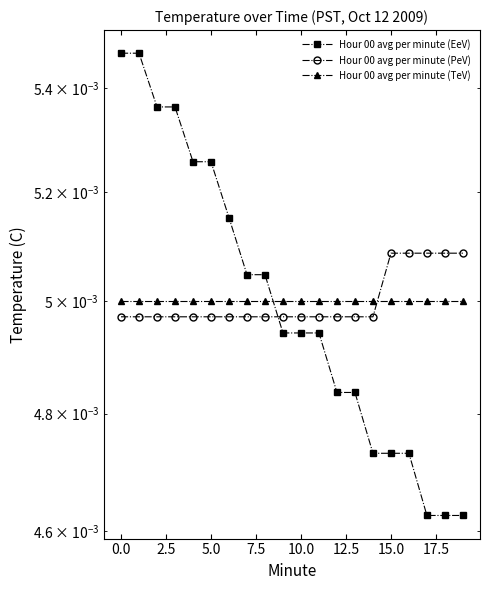

How many lines are shown in the chart?

3